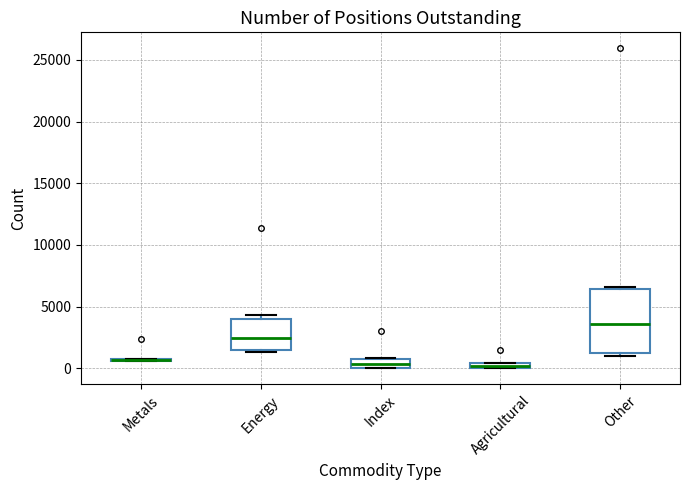

Comparing the boxes themselves (not the whiskers), which one is the tallest?

Other